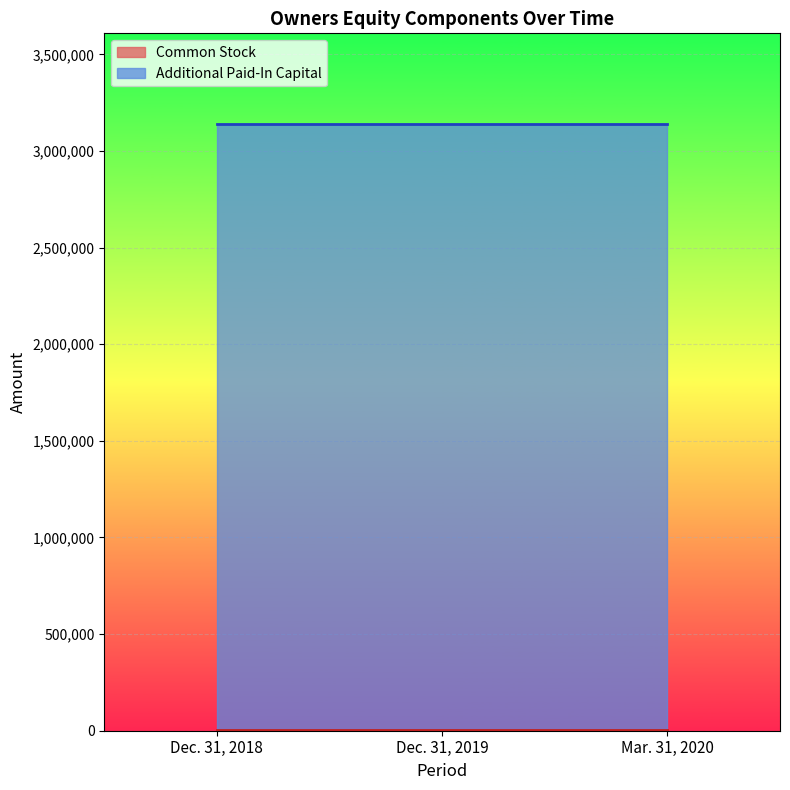

What is the sum of all Common Stock values?

5475